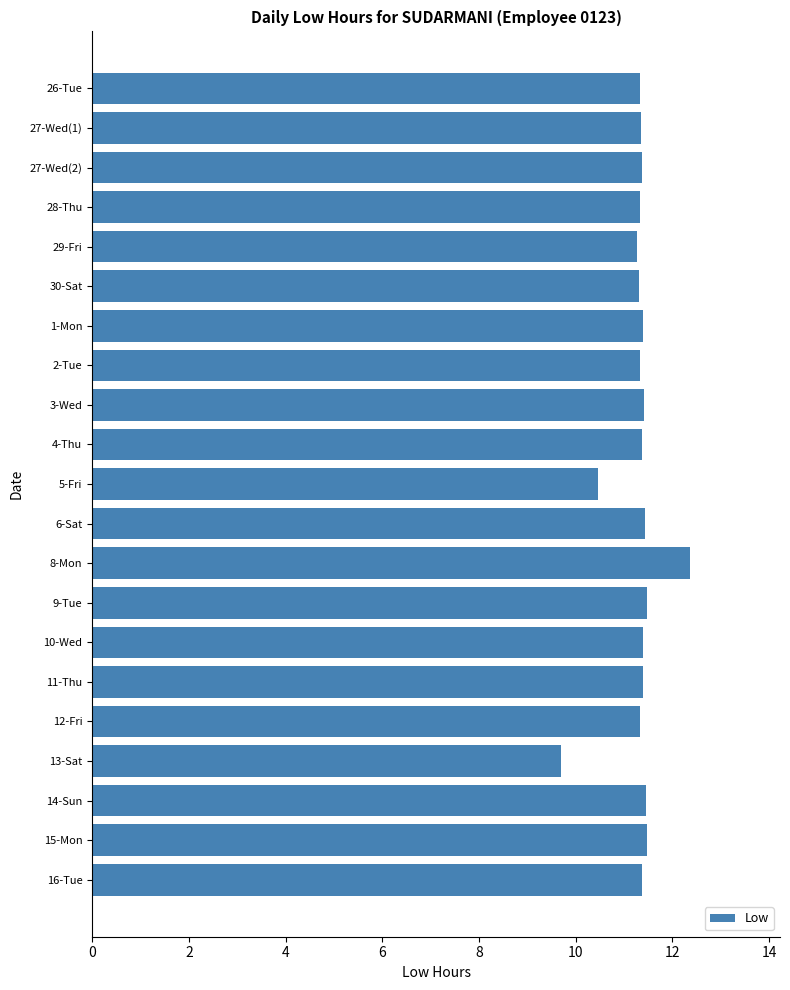

What is the label of the 21st bar from the top?

16-Tue